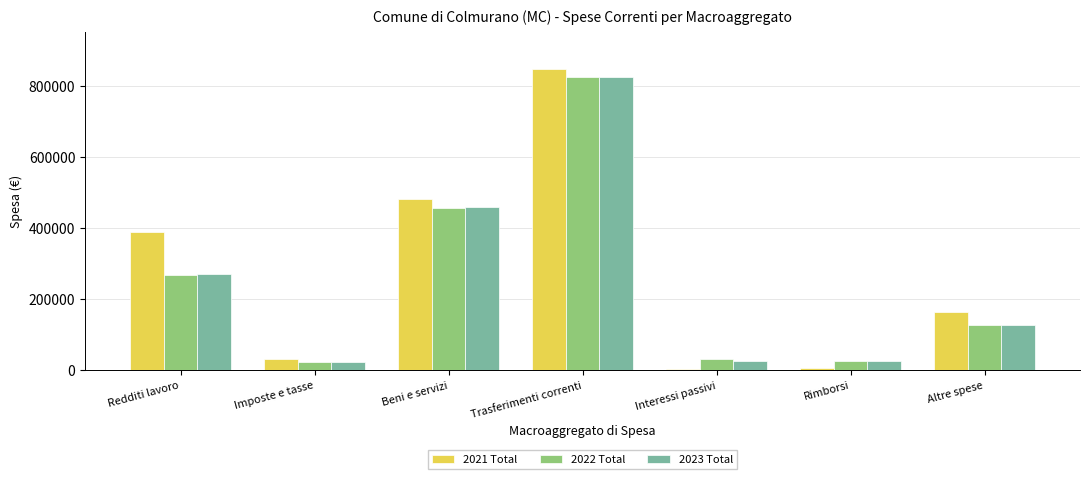

The value of 2022 Total at Redditi lavoro is 125844.1. True or false?

False